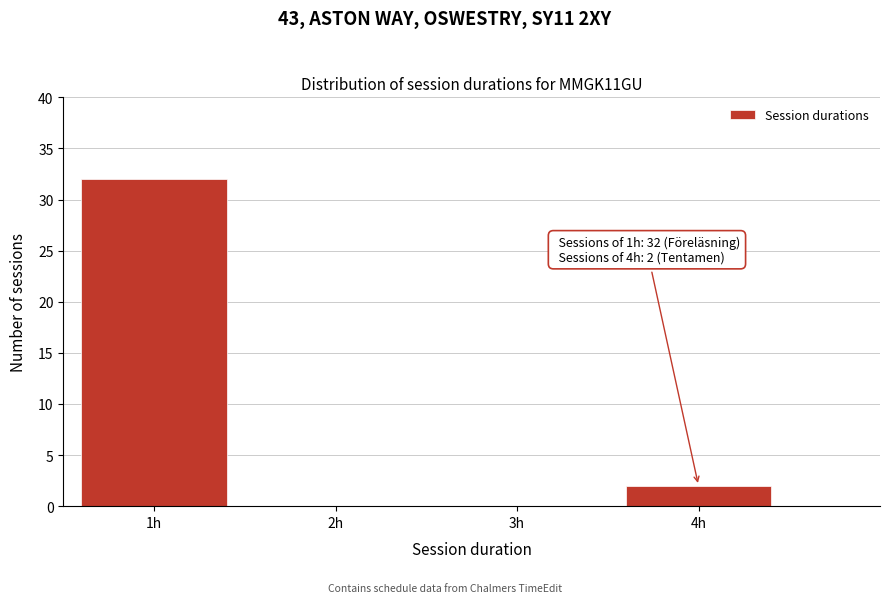

Reading right to left, what are all the values shown in this chart?

4h=2	3h=0	2h=0	1h=32